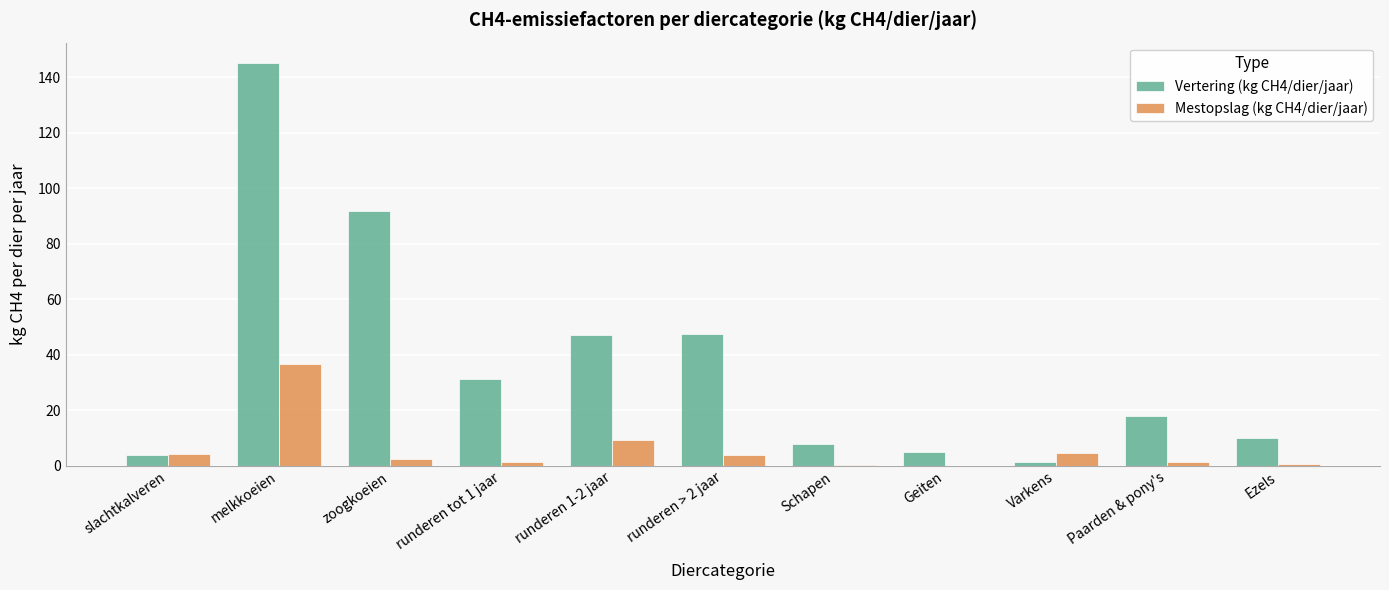

What is the sum of all Mestopslag (kg CH4/dier/jaar) values?

65.3